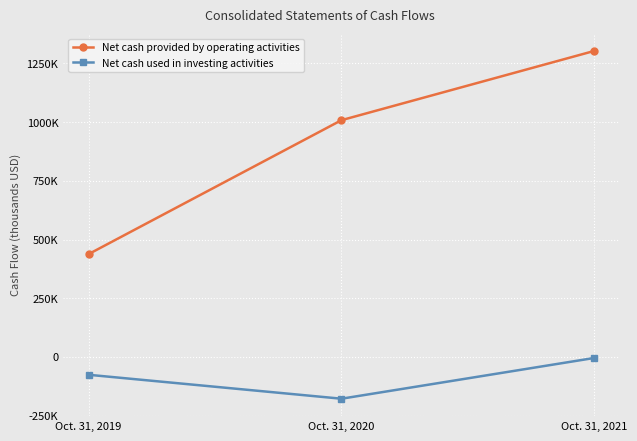

What are all the series names shown in the legend?

Net cash provided by operating activities, Net cash used in investing activities